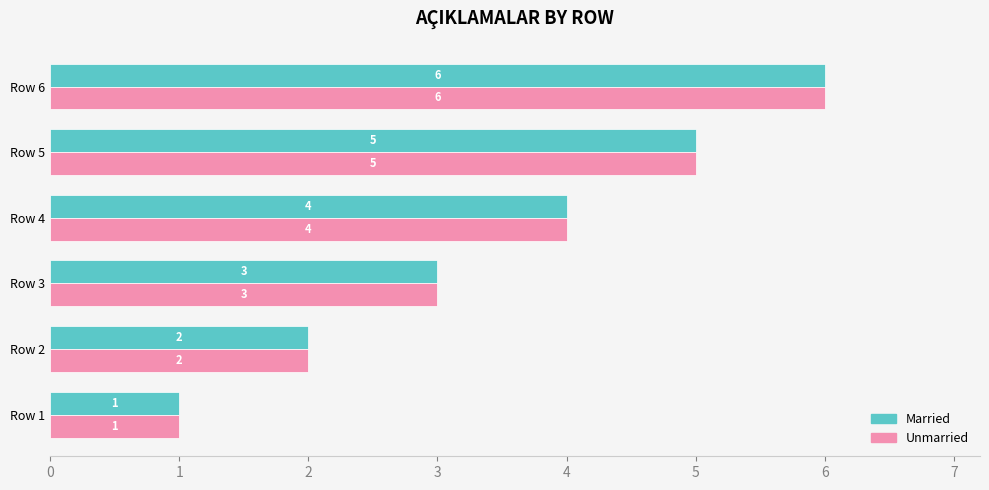

What is the total value across all series at Row 3?

6